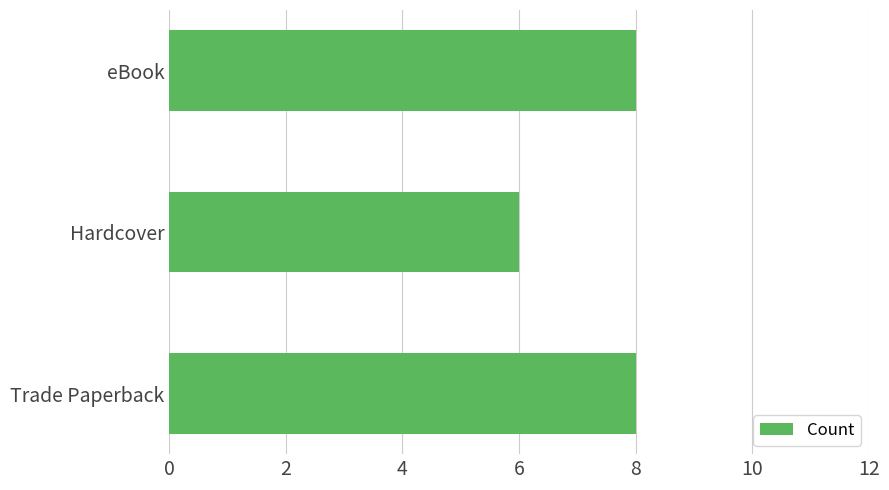

Between eBook and Hardcover, which is larger?

eBook